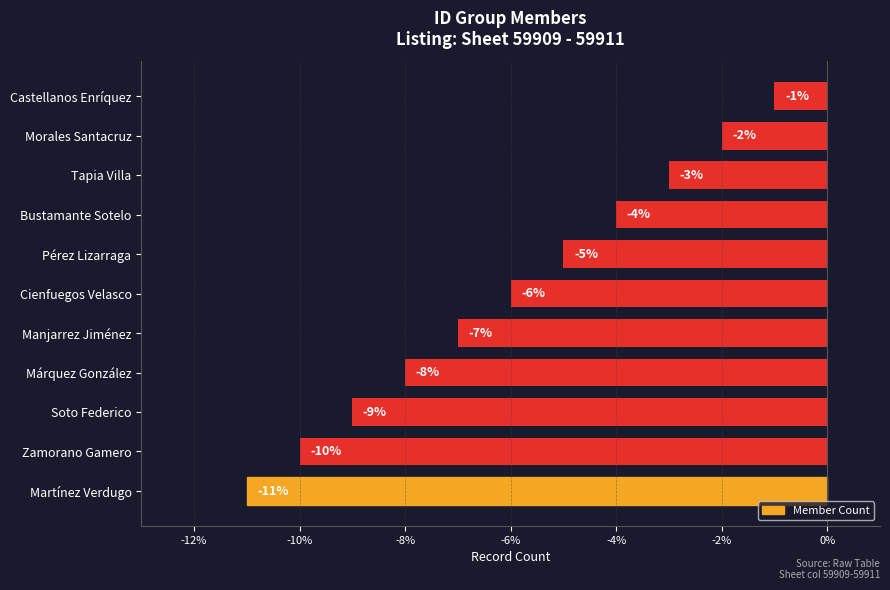

What is the difference between the maximum and minimum values?

10